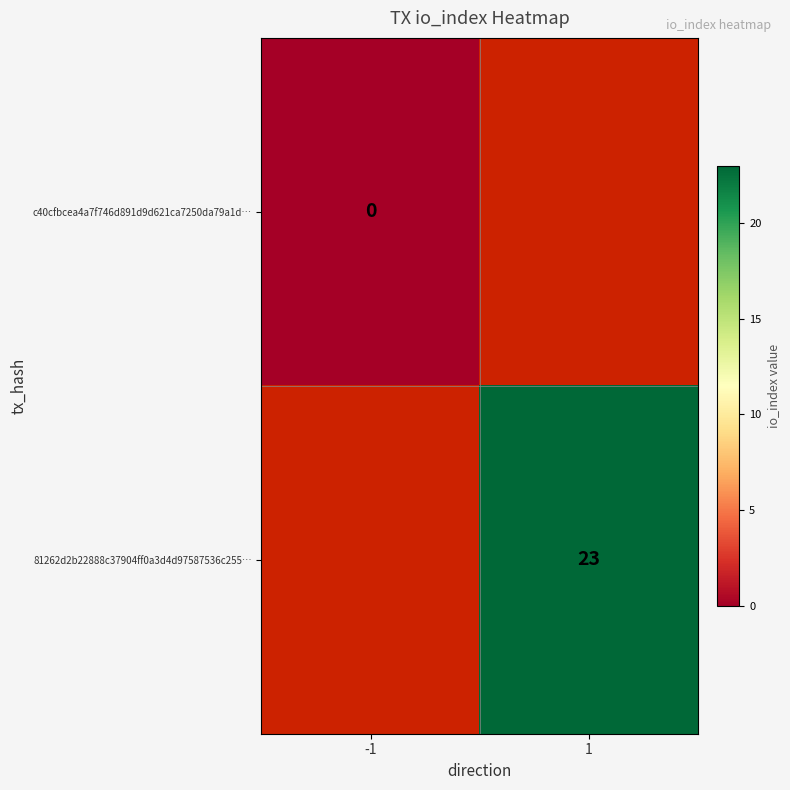

The 81262d2b22888c37904ff0a3d4d97587536c255… series shows 8 at 1. True or false?

False